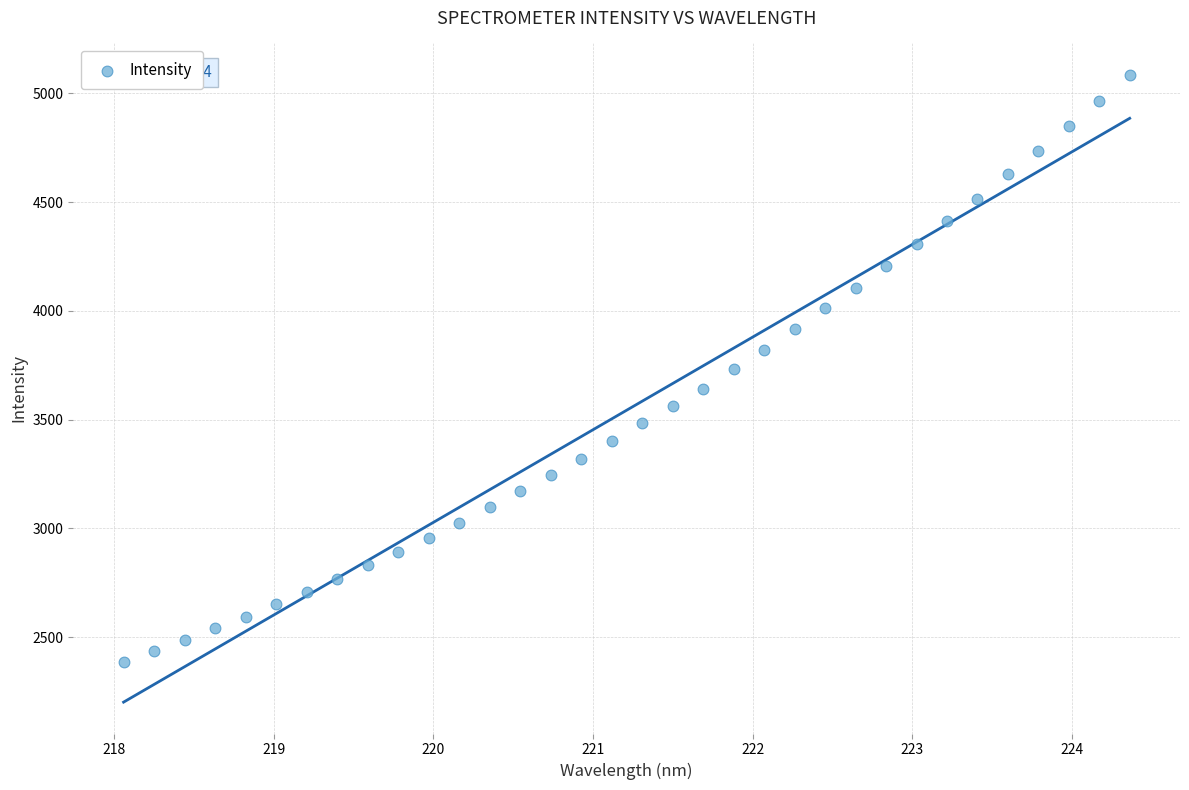

What is the range of Y values (max minus min)?

2699.8